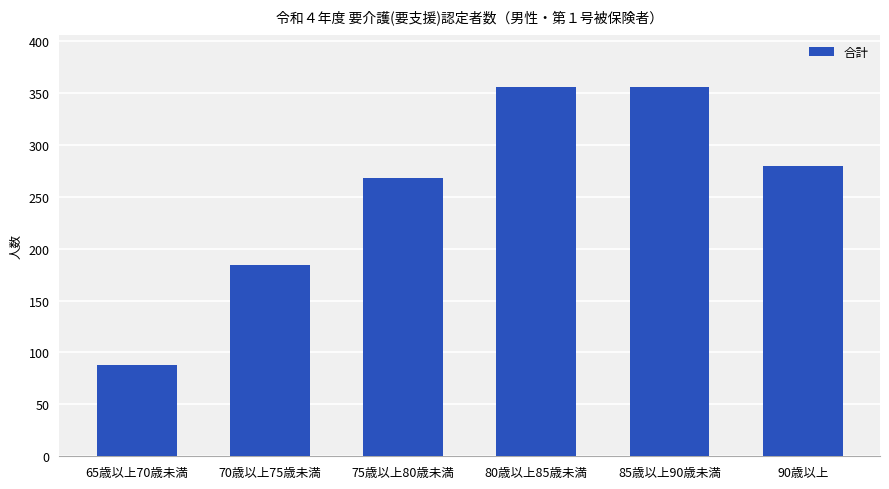

How many values are below 280?

3